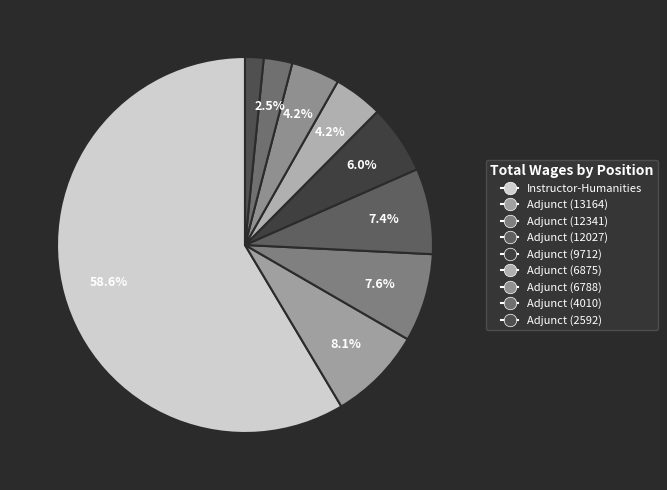

Count the number of slices in the pie.

9